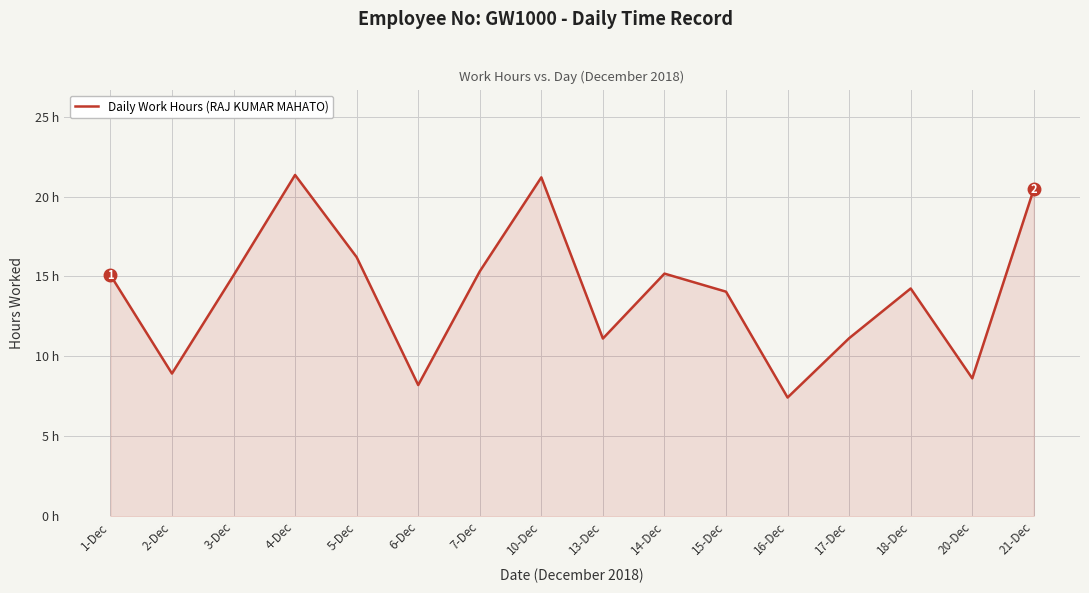

Does the chart have visible grid lines?

Yes